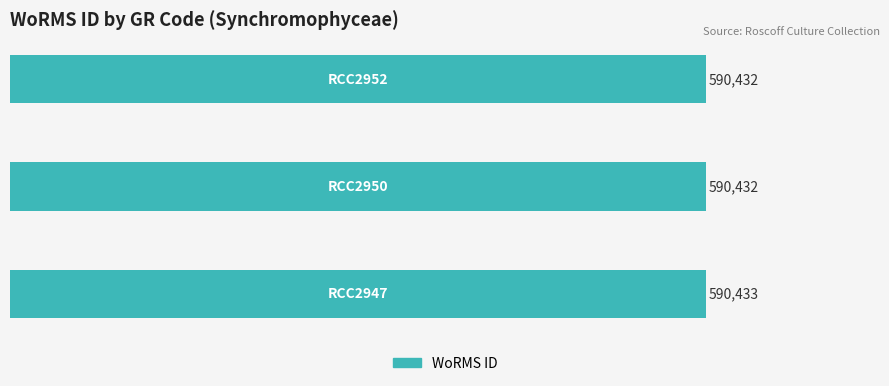

Are the bars horizontal?

Yes